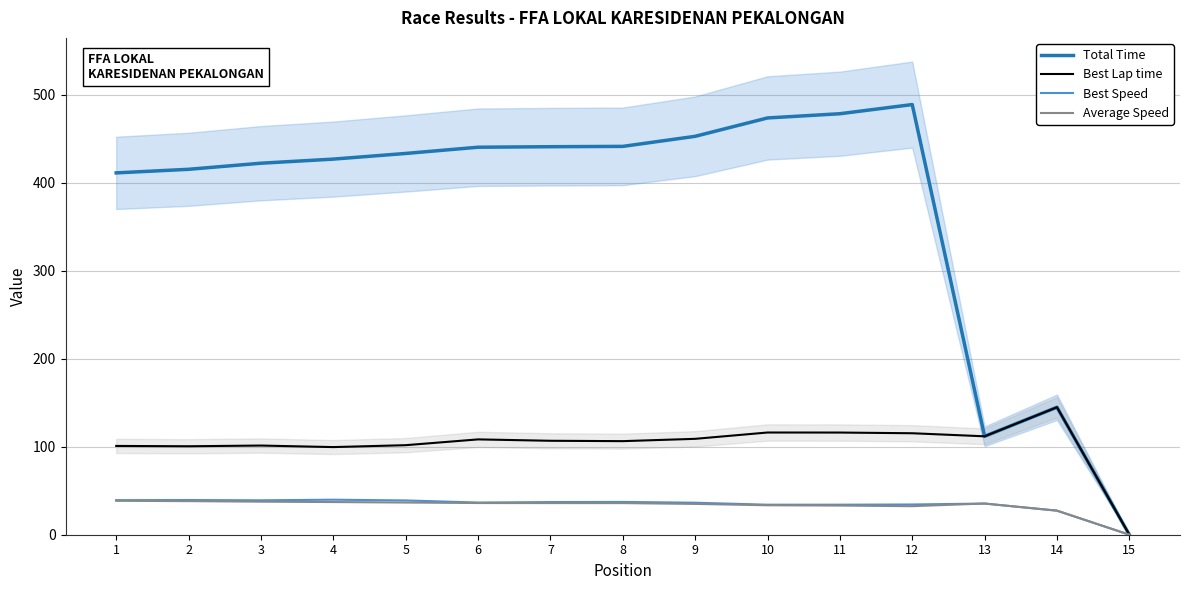

Which category has the highest value in the Average Speed series?

1